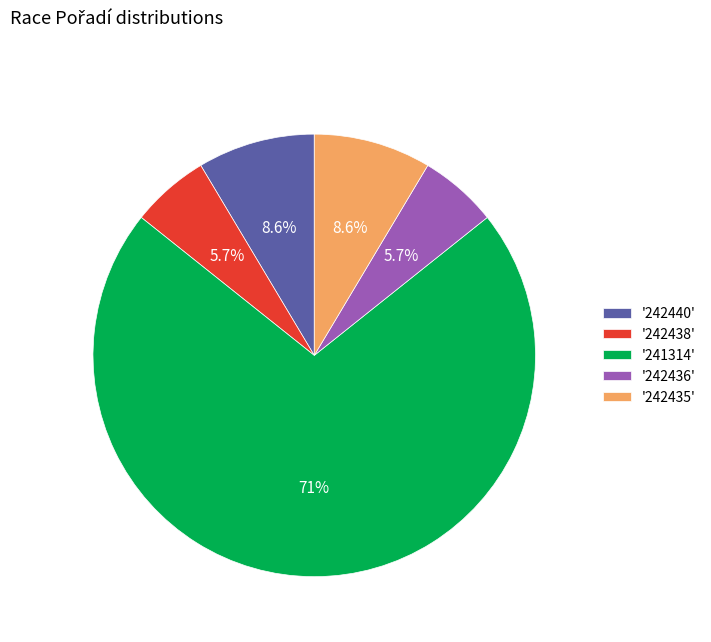

Combined, what portion of the pie is '242435' and '242436'?

14.3%